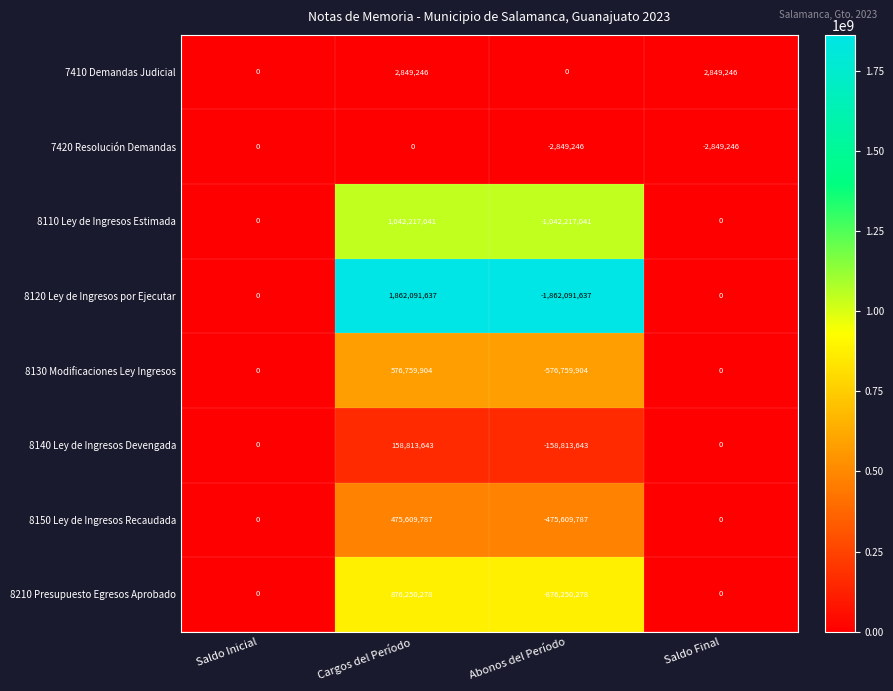

How many 8110 Ley de Ingresos Estimada values are between 0 and 1042217041?

3